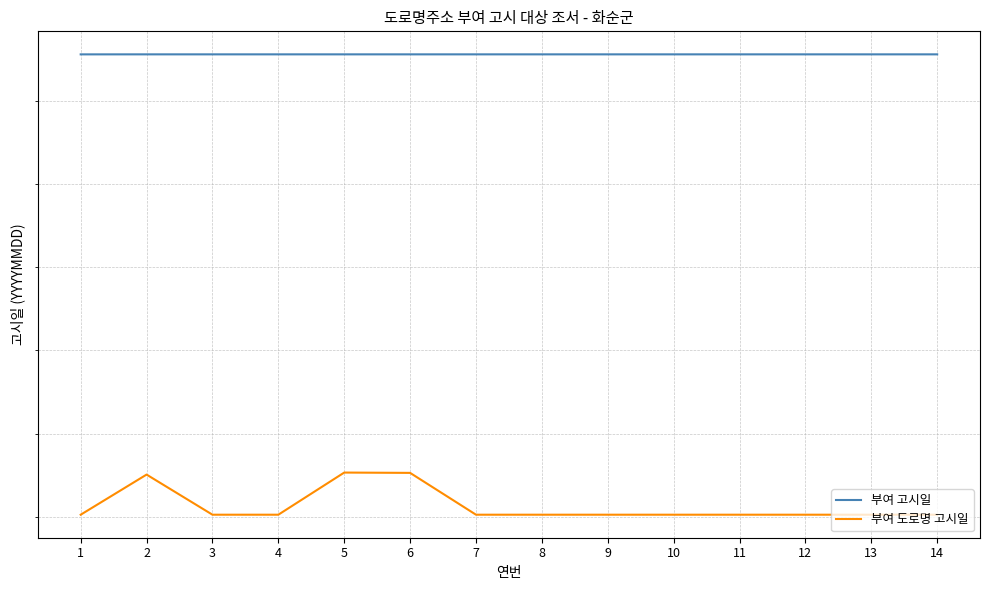

What is the difference between the highest and lowest values at 9?

110626